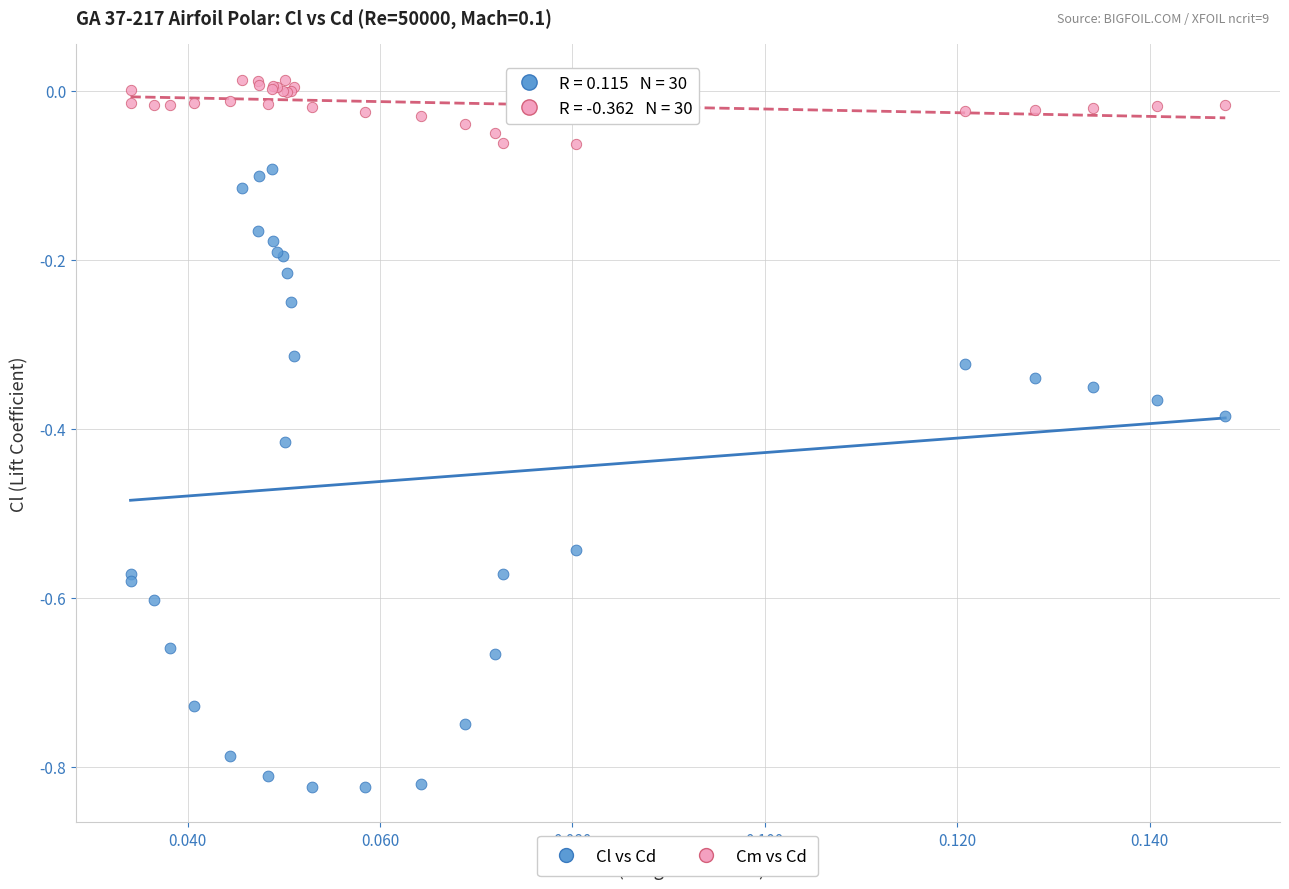

Which series contains the lowest Y value?

Cl vs Cd